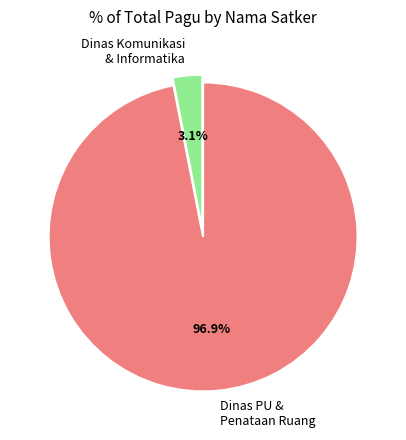

Which category has the biggest portion of the pie?

Dinas PU & Penataan Ruang